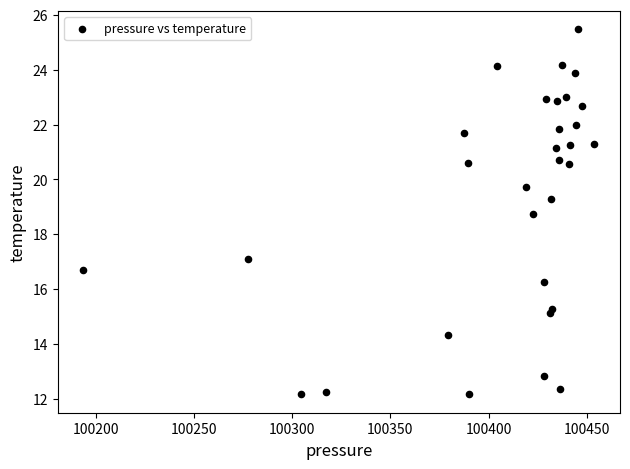

What is the range of Y values (max minus min)?

13.3